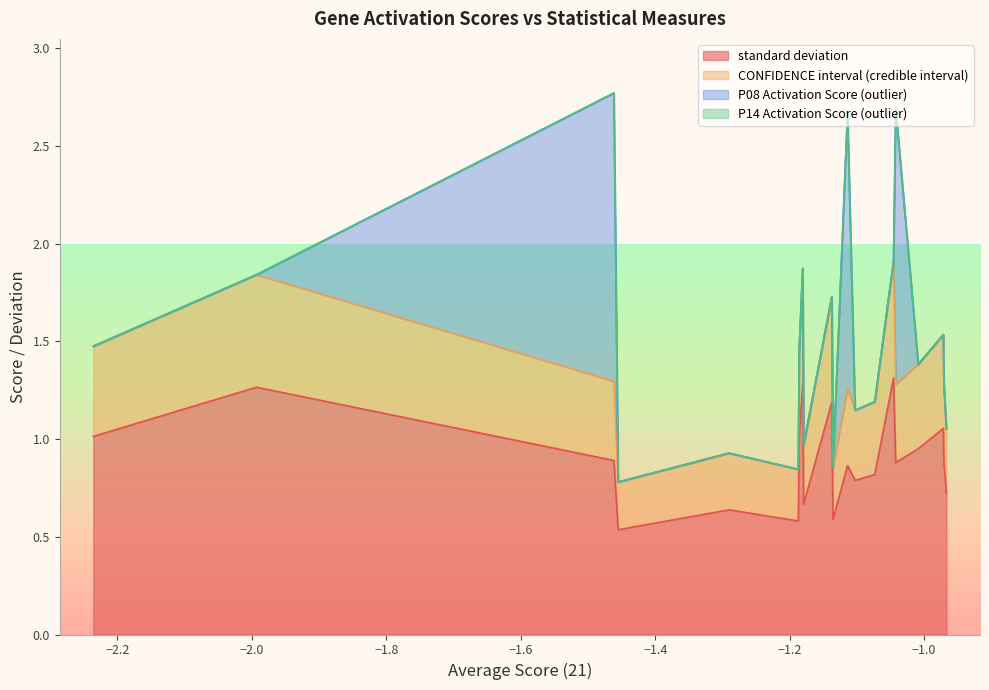

True or false: standard deviation and CONFIDENCE interval (credible interval) cross at least once.

False